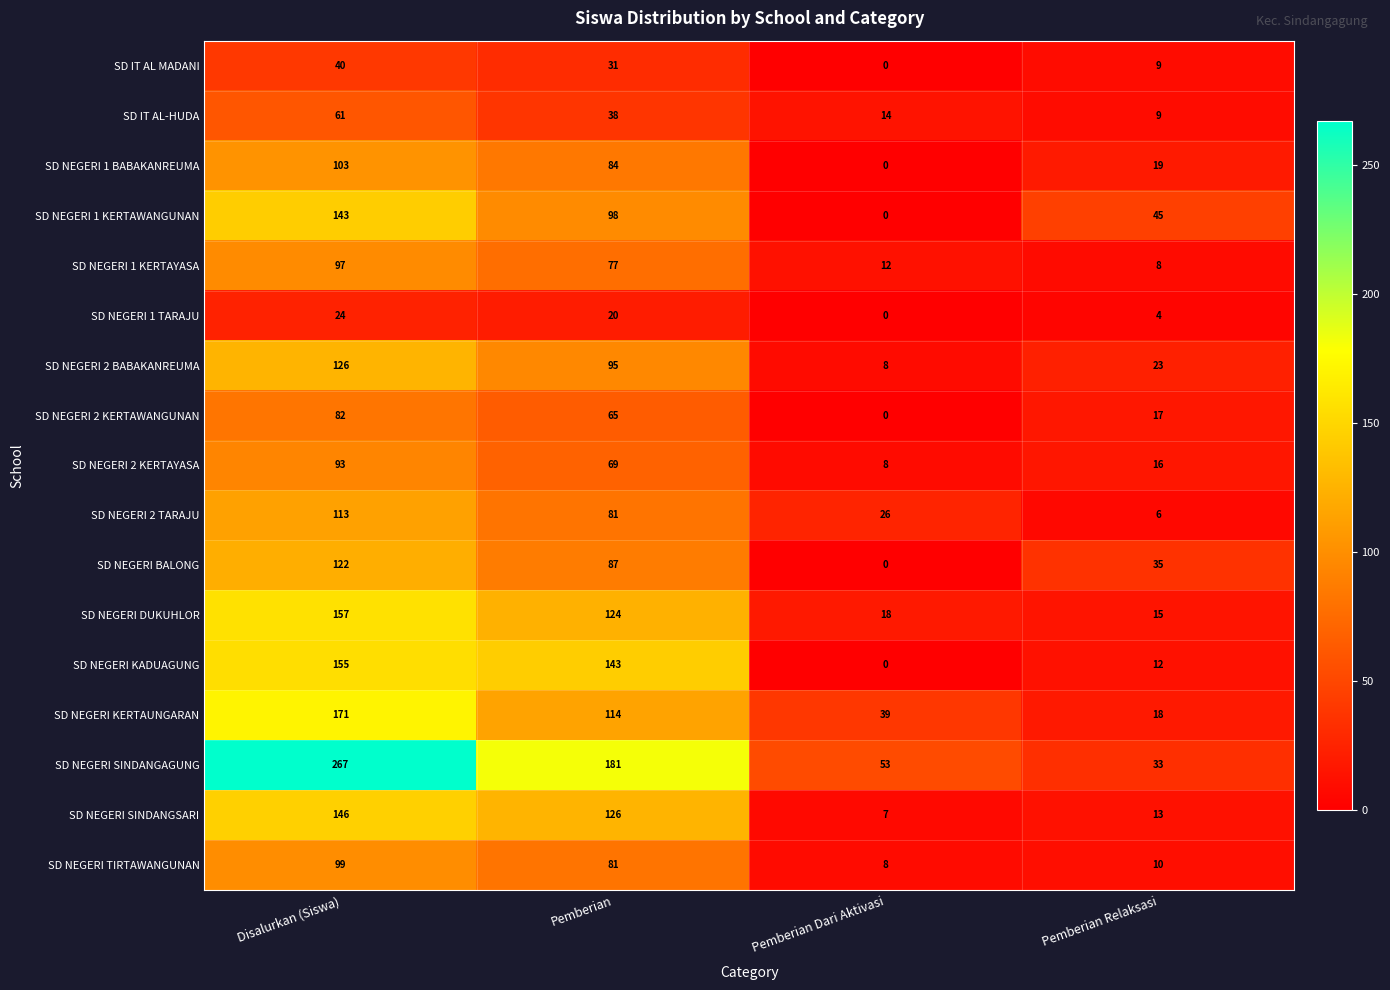

The SD NEGERI SINDANGSARI series shows 7 at Pemberian Dari Aktivasi. True or false?

True